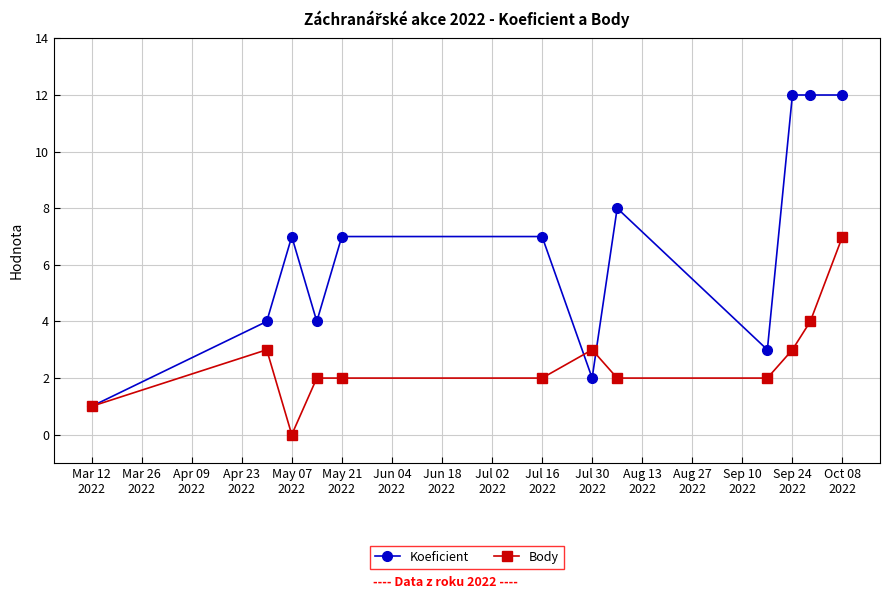

What is the value of the Body point at the 11th from the left?

4